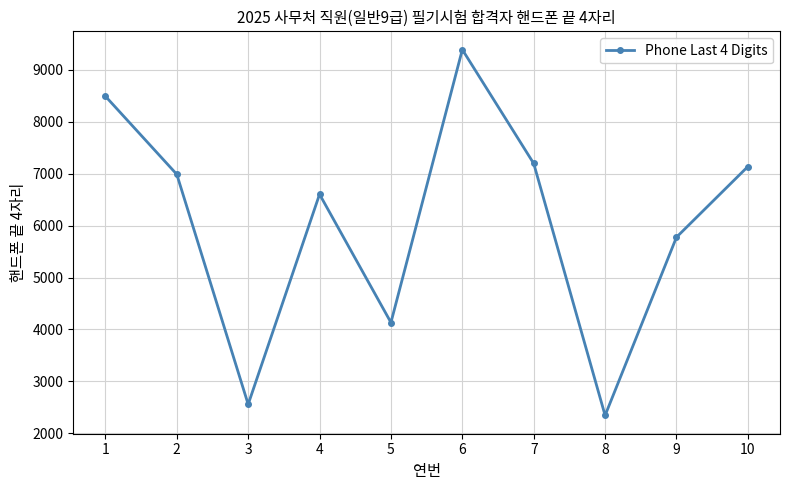

What is the difference between the second highest and minimum values?

6150